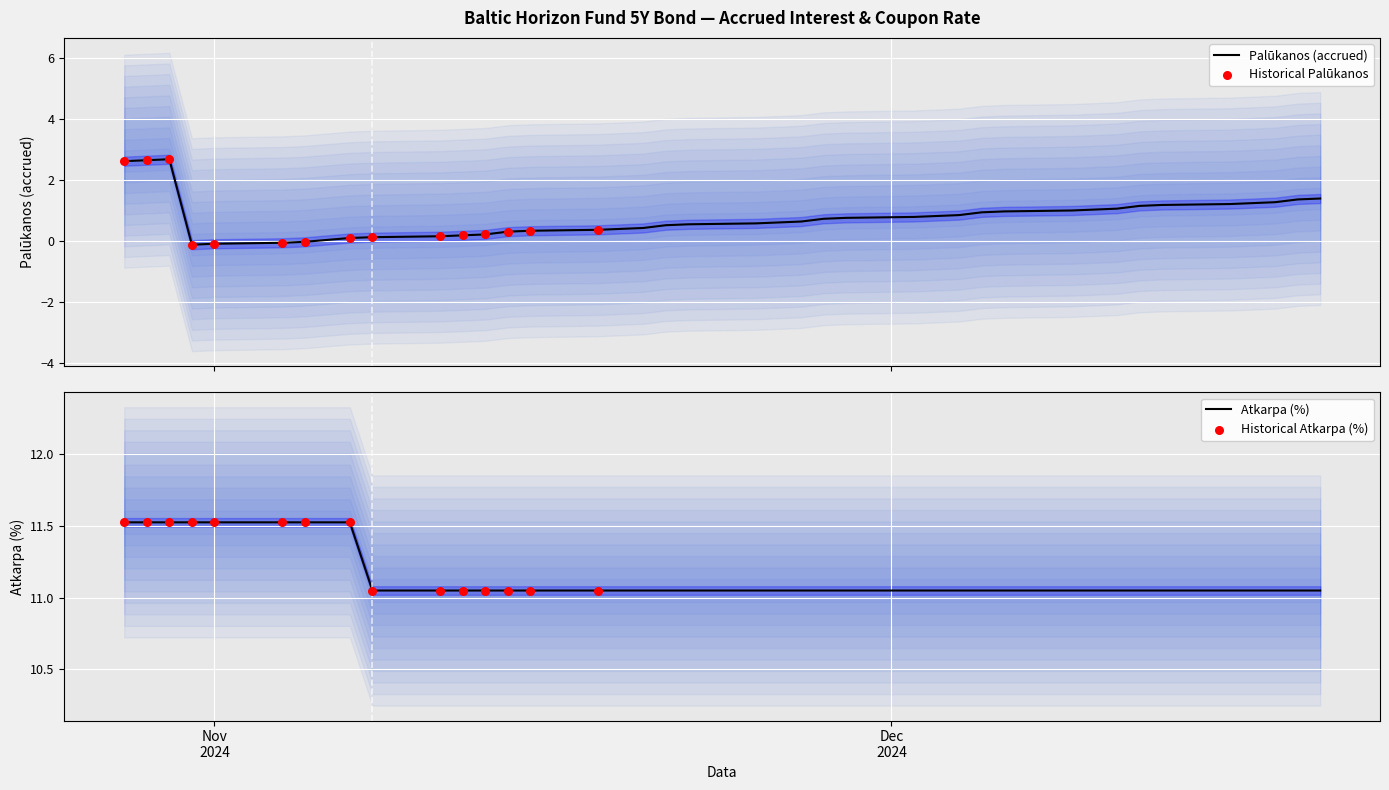

At how many categories does at least one series exceed 5?

39